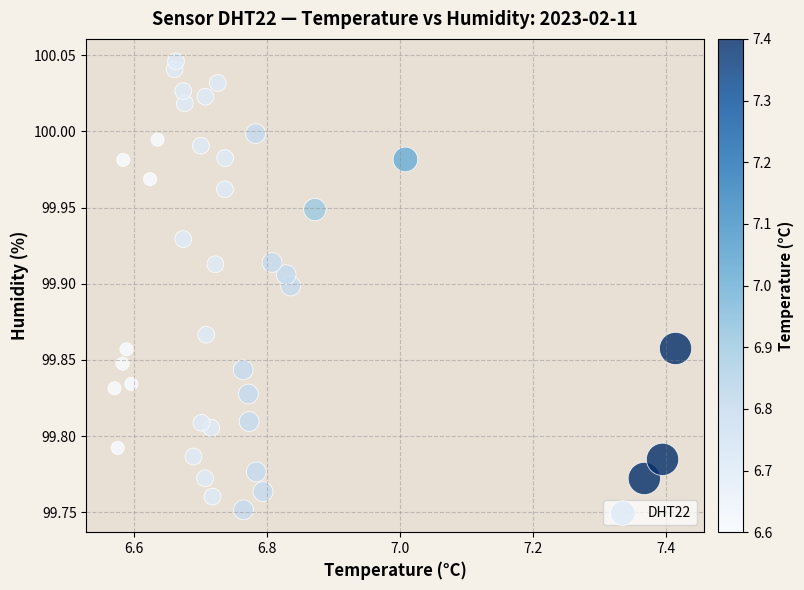

What is the range of X values (max minus min)?

0.8